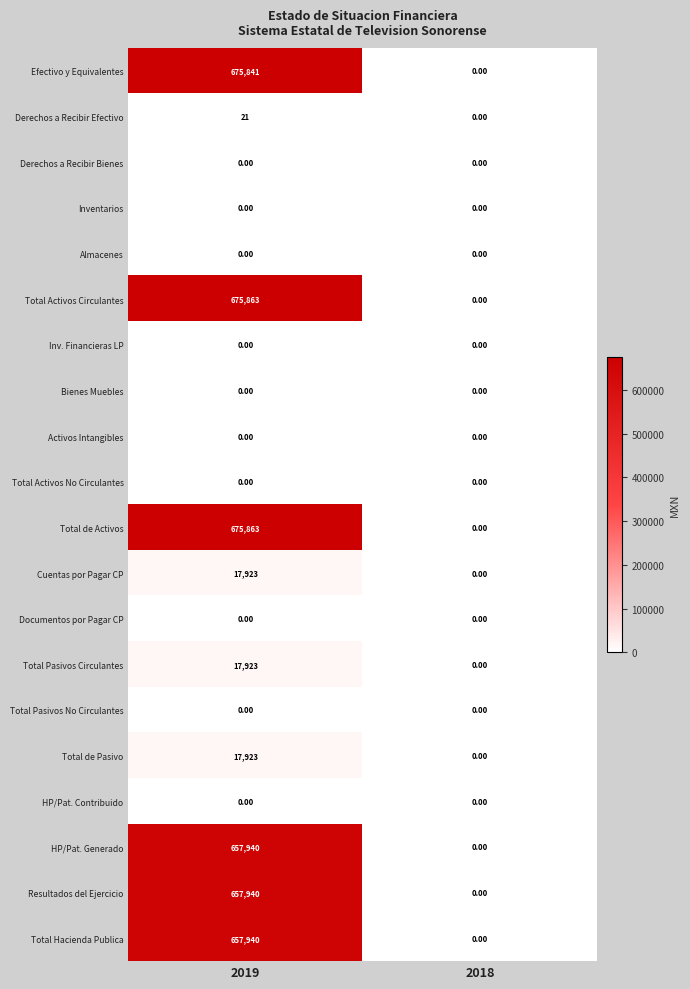

What is the greatest value displayed?

675863